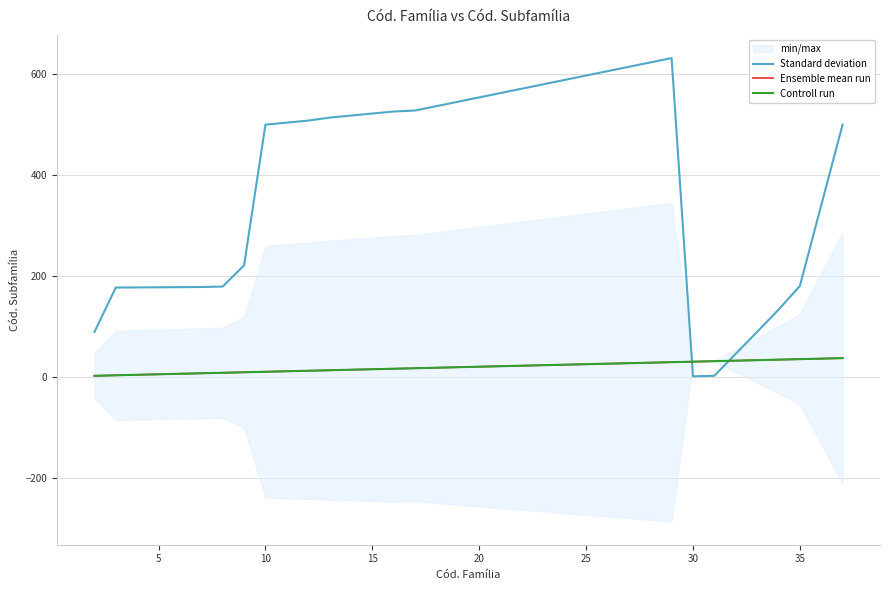

How many data points in Controll run are above 15?

9